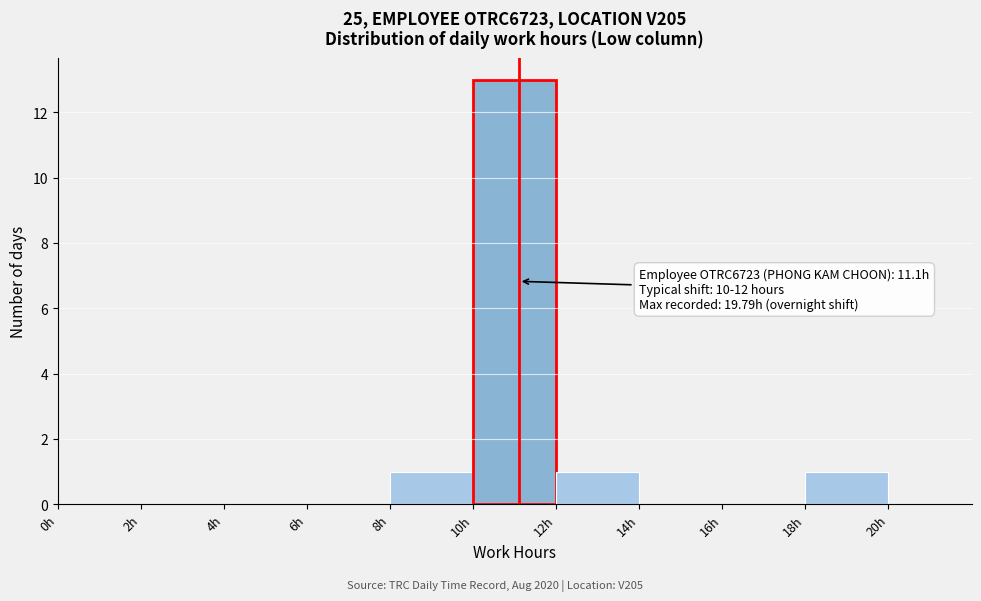

Which range on the x-axis has the tallest bar?

10 to 12